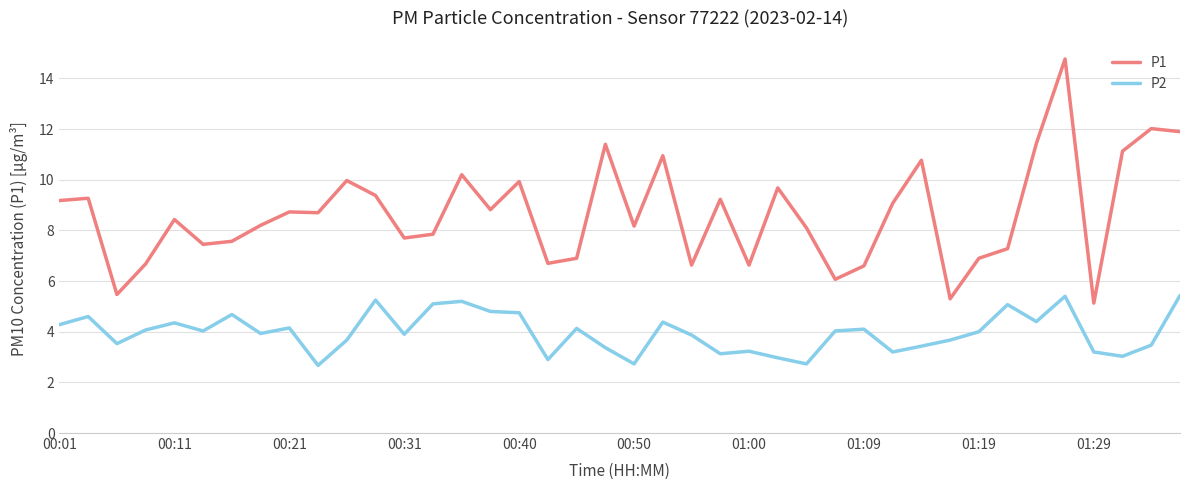

What is the greatest value displayed?

14.8